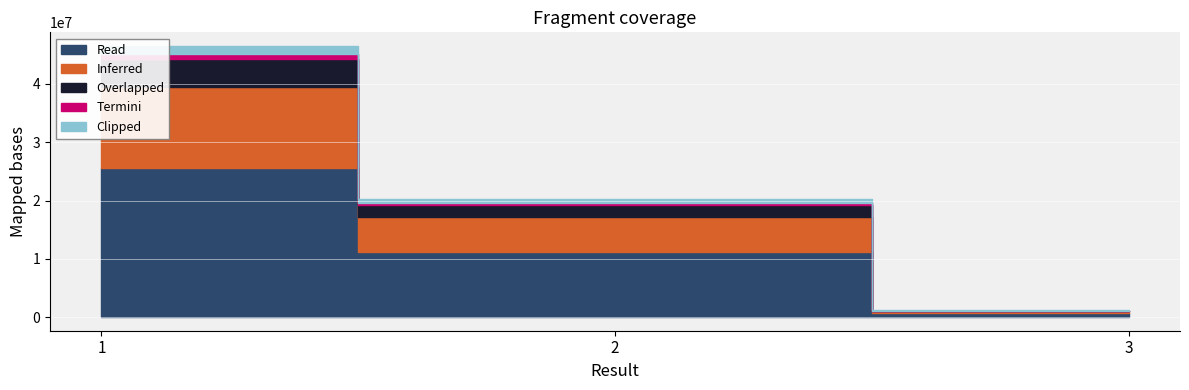

Reading left to right, transcribe all the data shown in this chart.

1=46517497	2=20178799	3=1166766